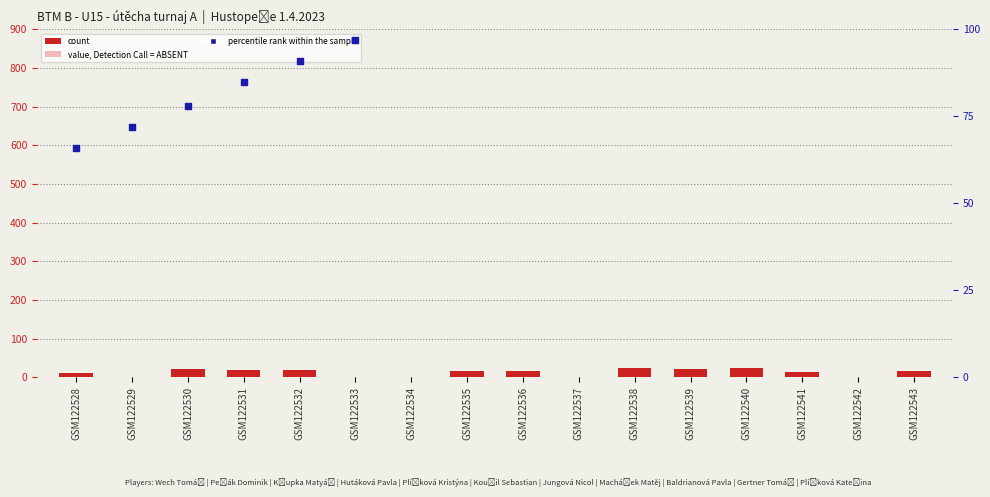

Is the value of count at GSM122540 greater than the value of percentile rank within the sample at GSM122534?

No